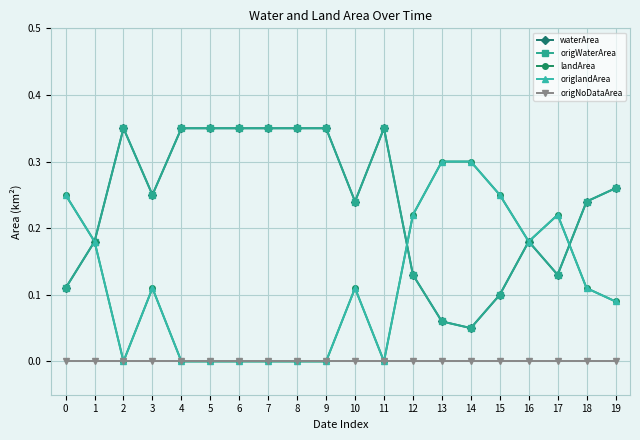

The value of origWaterArea at 9 is 0.3. True or false?

True